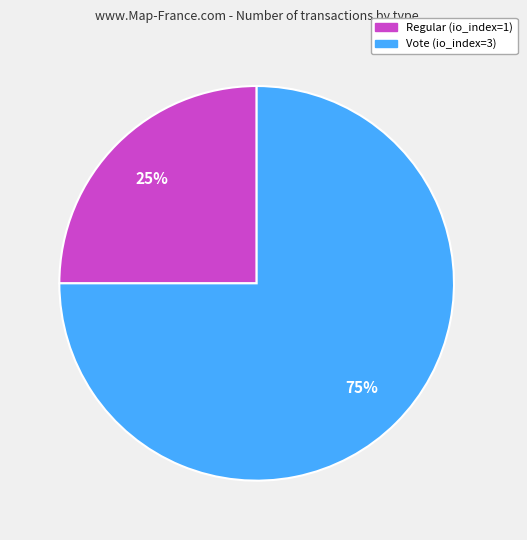

What percentage is the Vote (io_index=3) slice, to the nearest percent?

75%